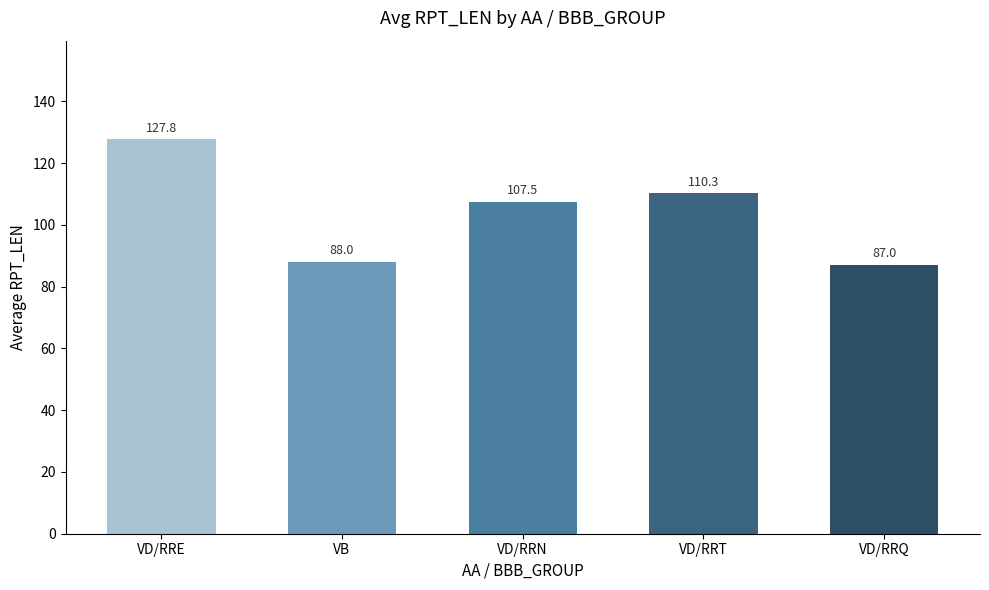

The value at VD/RRN is 191.7. True or false?

False